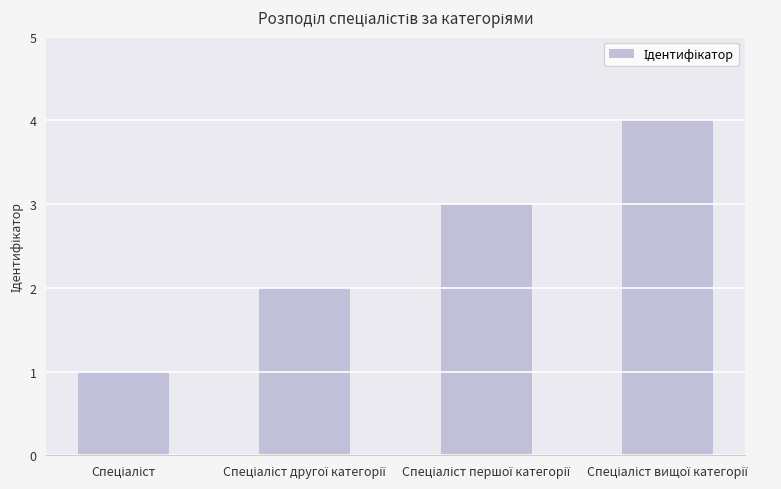

What is the greatest value displayed?

4